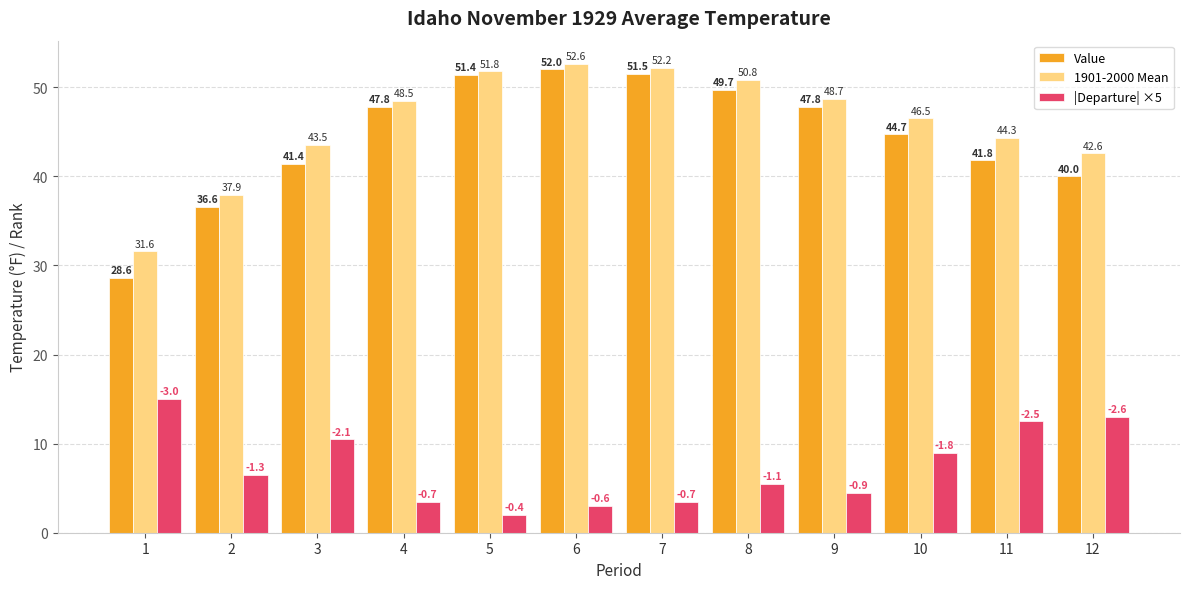

True or false: |Departure| ×5 has a value of 1.3 at 9.

False